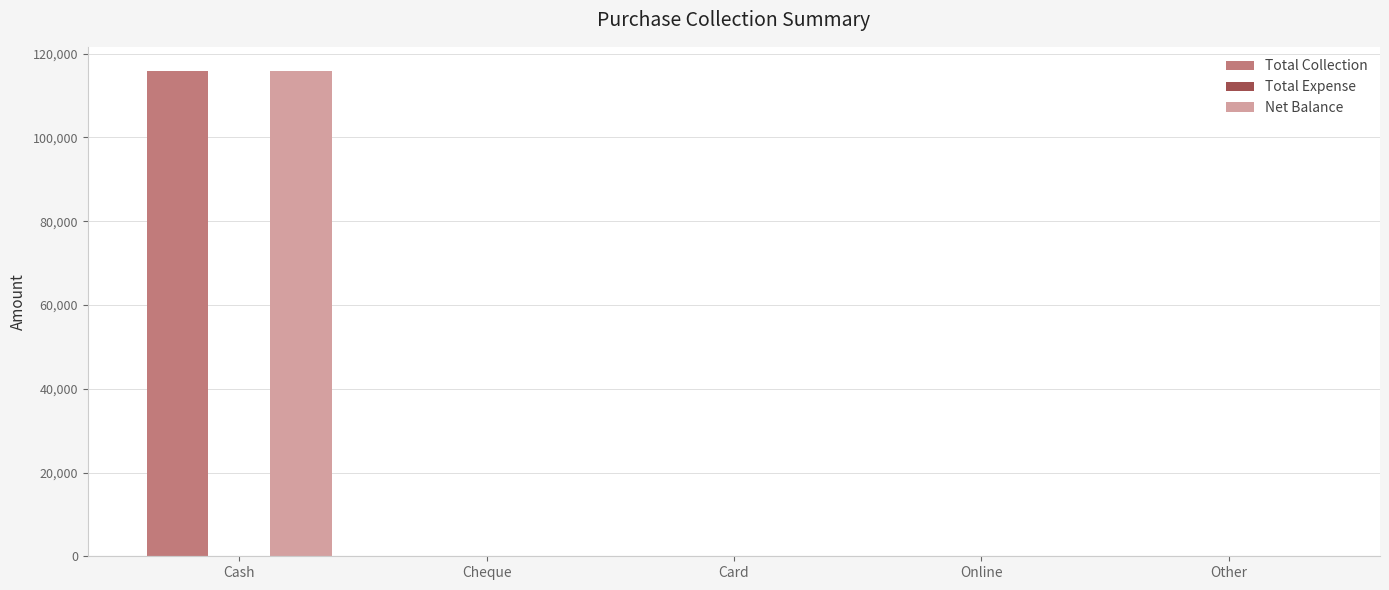

The Total Collection series shows 0 at Online. True or false?

True